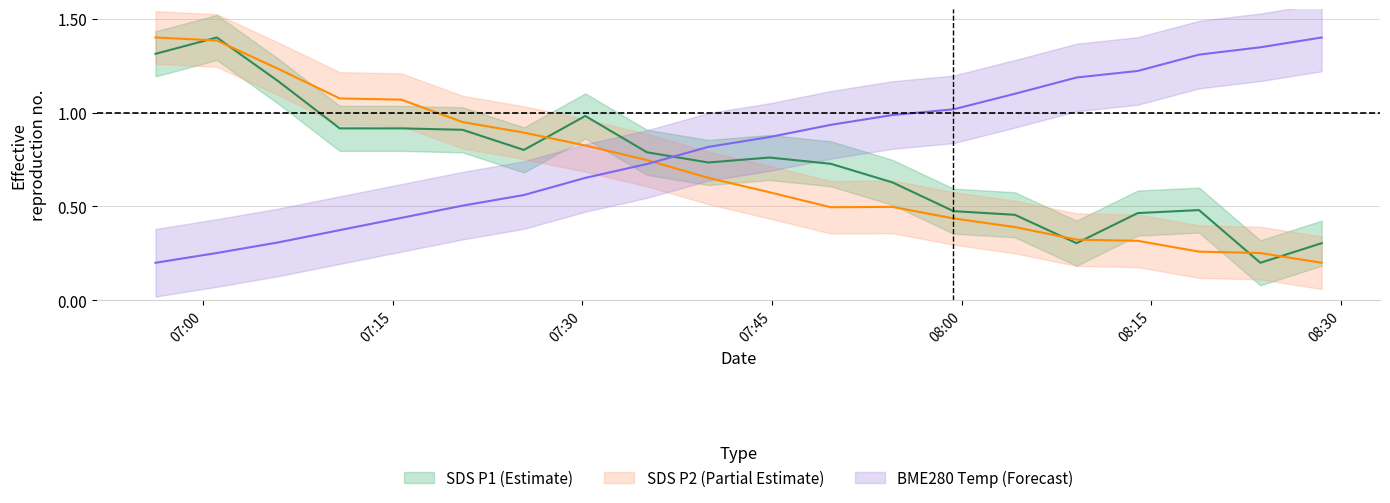

Reading right to left, list all the values displayed in this chart.

SDS_P1: 0.3	0.2	0.5	0.5	0.3	0.5	0.5	0.6	0.7	0.8	0.7	0.8	1.0	0.8	0.9	0.9	0.9	1.2	1.4	1.3
SDS_P2: 0.2	0.3	0.3	0.3	0.3	0.4	0.4	0.5	0.5	0.6	0.7	0.7	0.8	0.9	0.9	1.1	1.1	1.2	1.4	1.4
BME280_temperature: 1.4	1.3	1.3	1.2	1.2	1.1	1.0	1.0	0.9	0.9	0.8	0.7	0.7	0.6	0.5	0.4	0.4	0.3	0.3	0.2